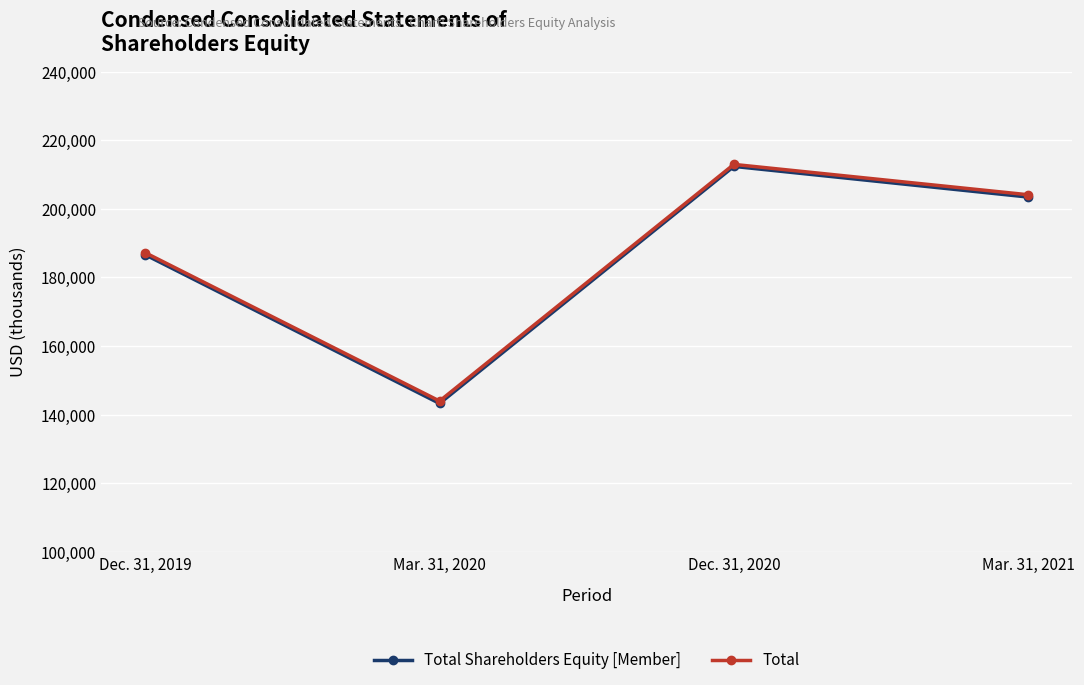

Rank the categories by Total Shareholders Equity [Member] value from highest to lowest.

Dec. 31, 2020, Mar. 31, 2021, Dec. 31, 2019, Mar. 31, 2020